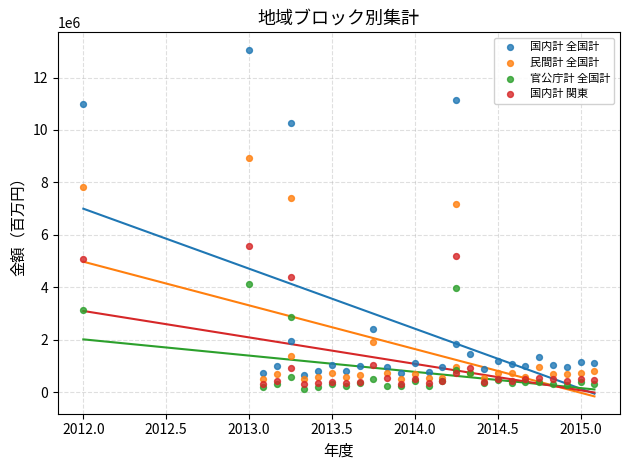

Across all series, what Y value is closest to 6598482?

7158162